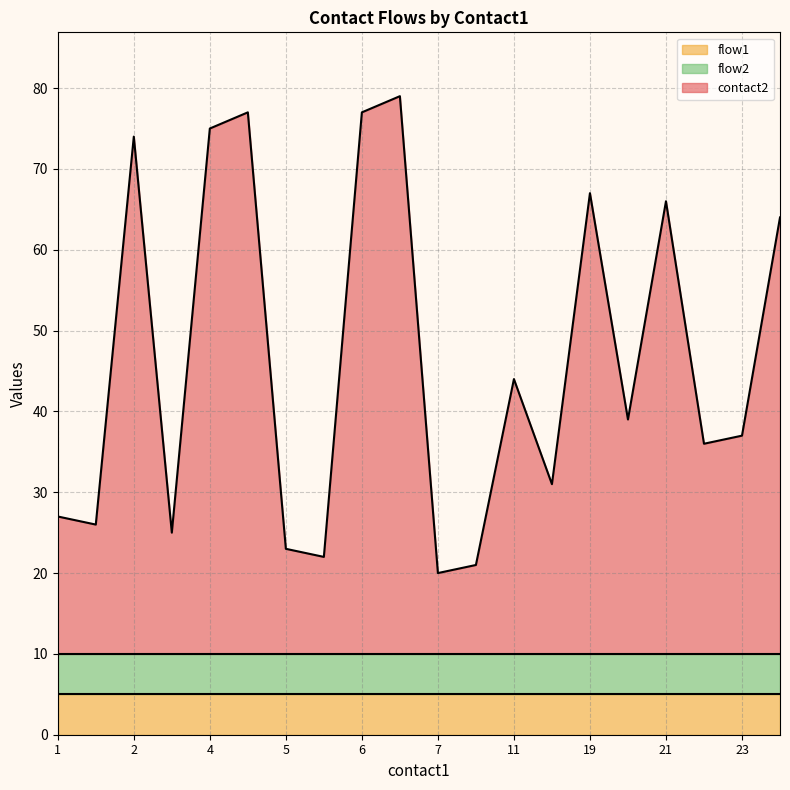

What is the difference between the contact2 line values at 19 and 13?

33